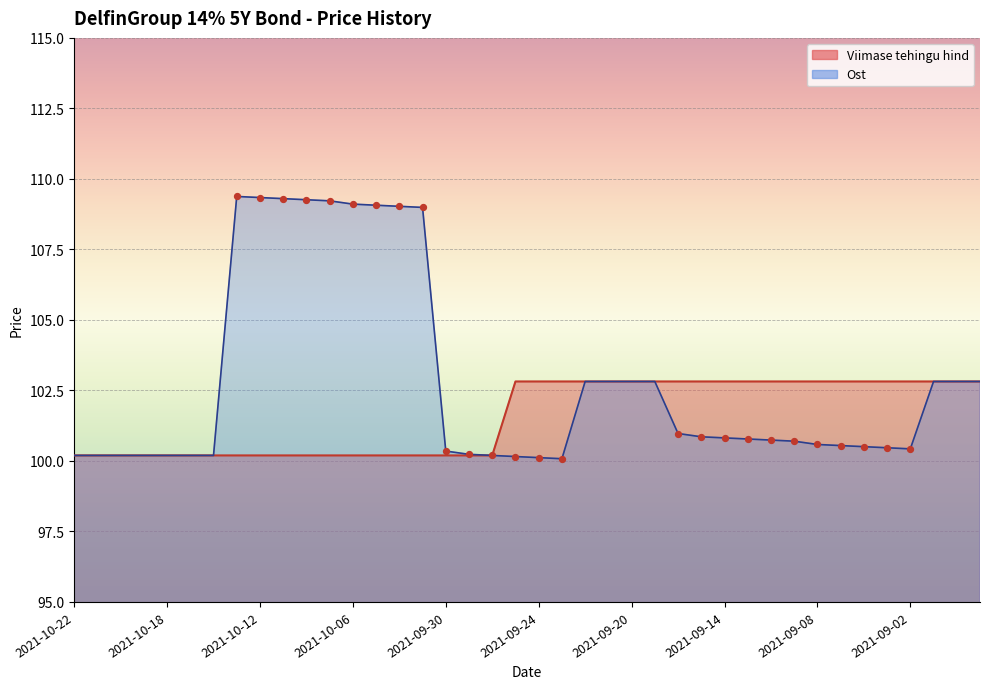

Which has a higher value, 2021-10-15 or 2021-09-09?

2021-09-09